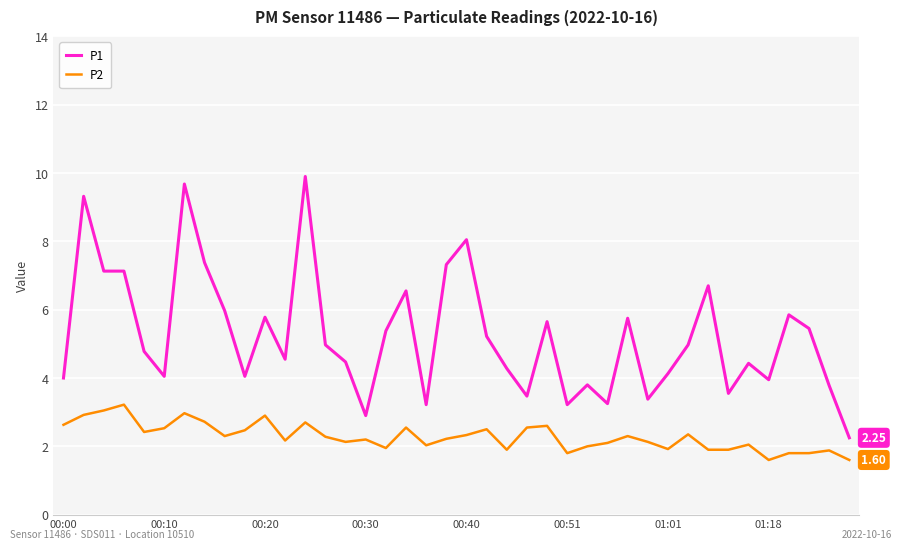

True or false: P2 and P1 cross at least once.

False